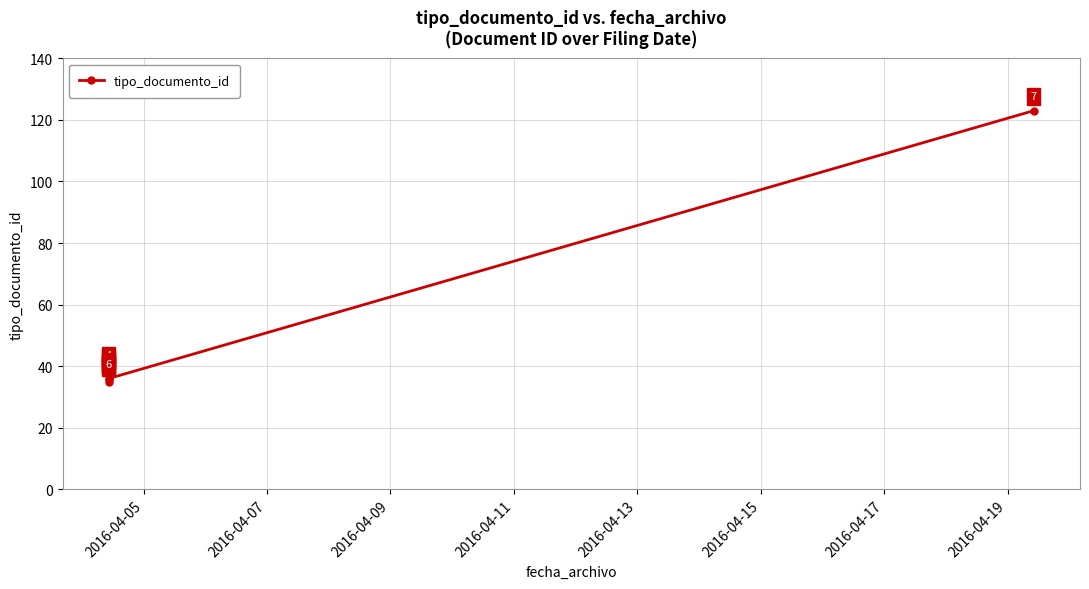

Reading right to left, list all the values displayed in this chart.

123	36	37	39	36	38	35